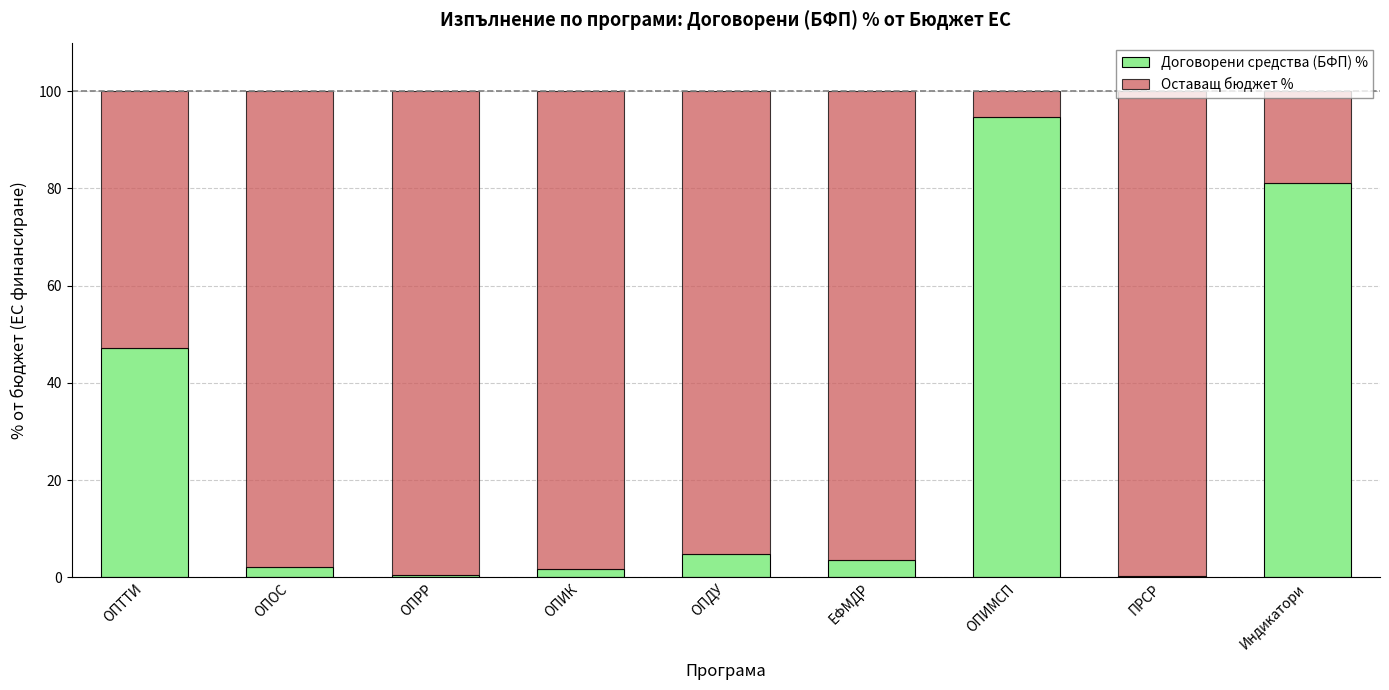

At which label does Договорени средства (БФП) % reach its peak?

ОПИМСП